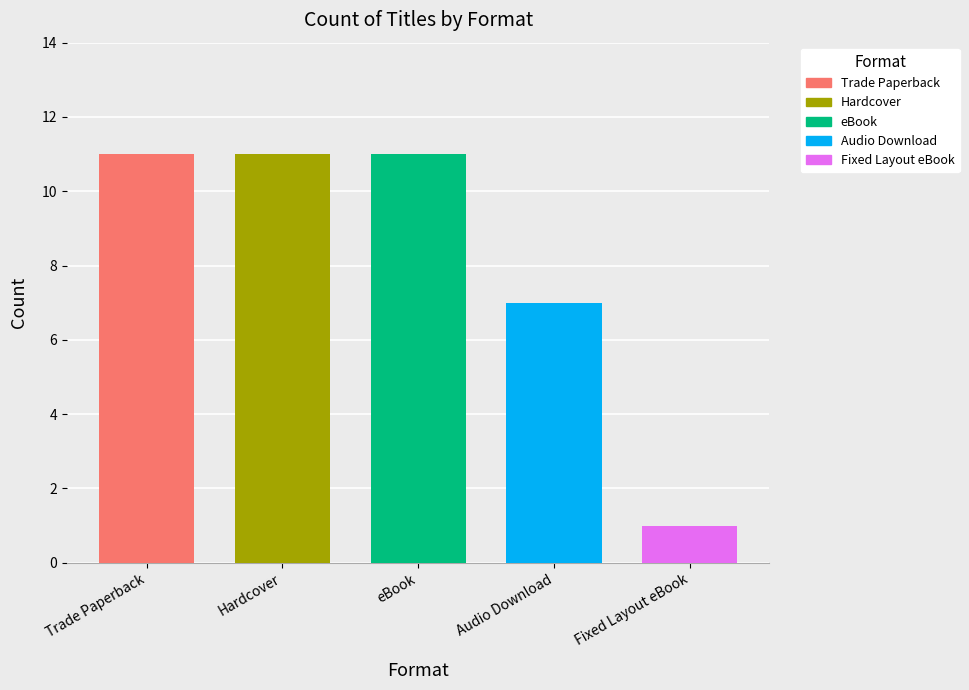

What is the average value?

8